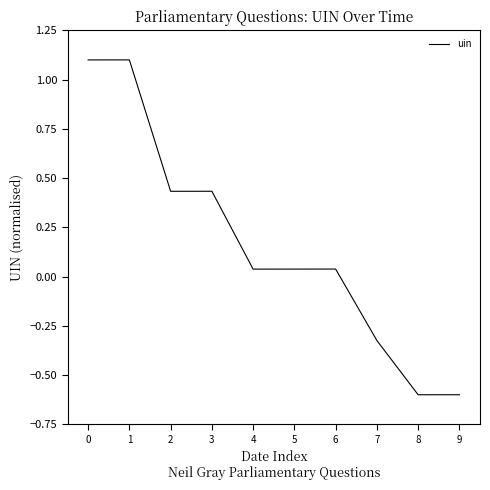

What is the greatest value displayed?

1.1